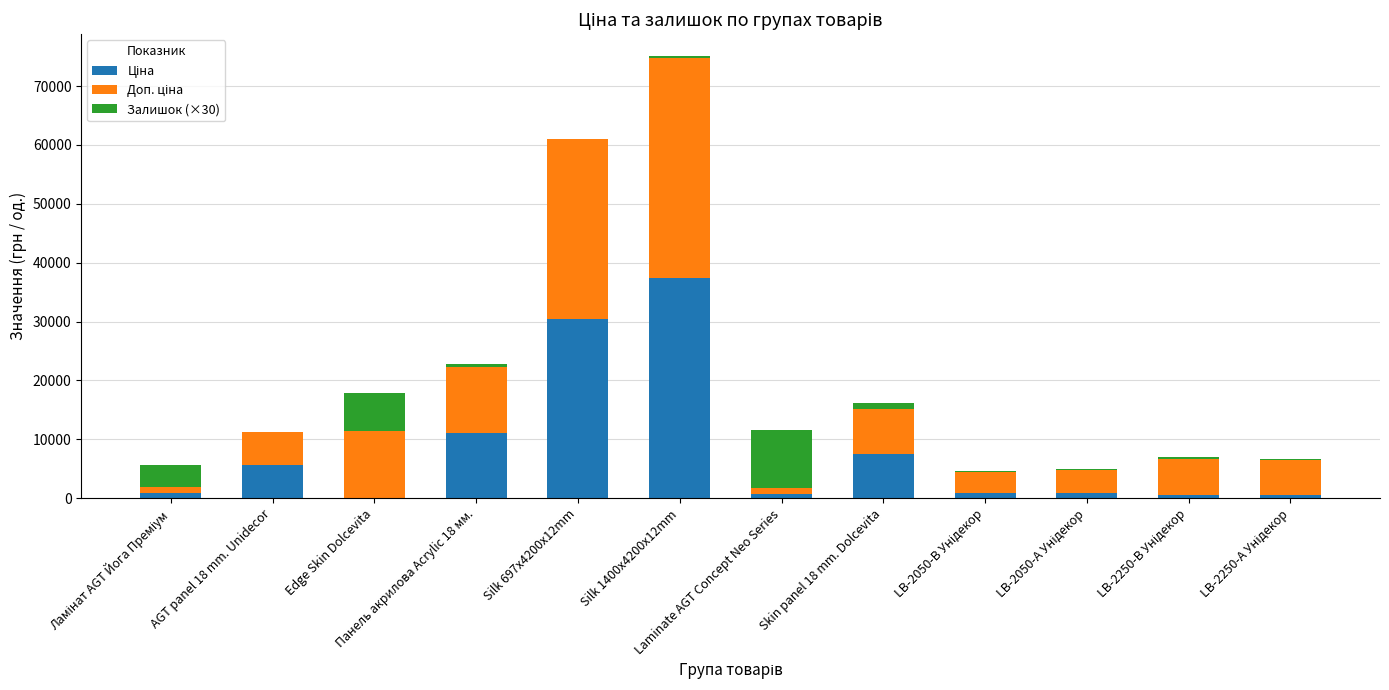

Between LB-2050-В Унідекор and LB-2050-А Унідекор, which series saw the biggest shift?

Доп. ціна